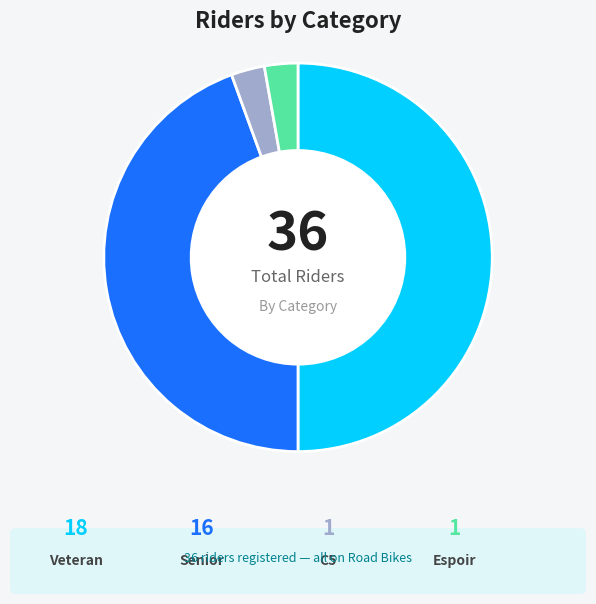

What is the largest slice in the pie chart?

Veteran